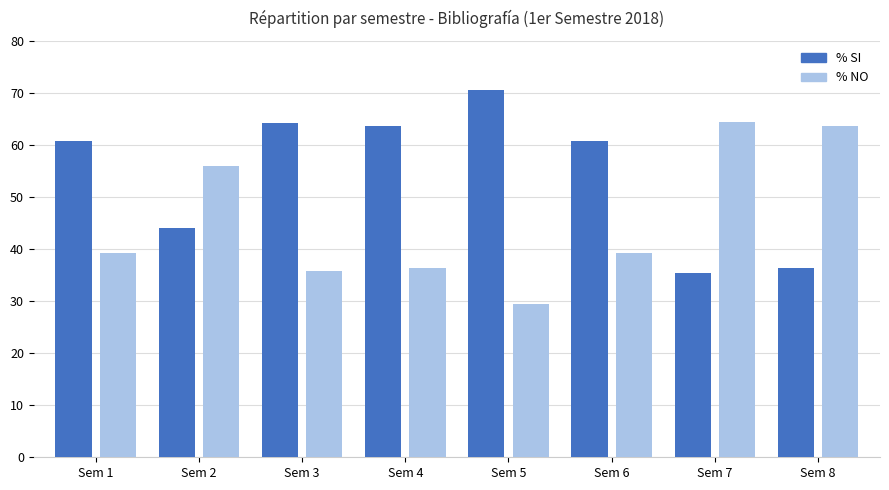

What is the value of the % SI bar at the 8th from the left?

36.4